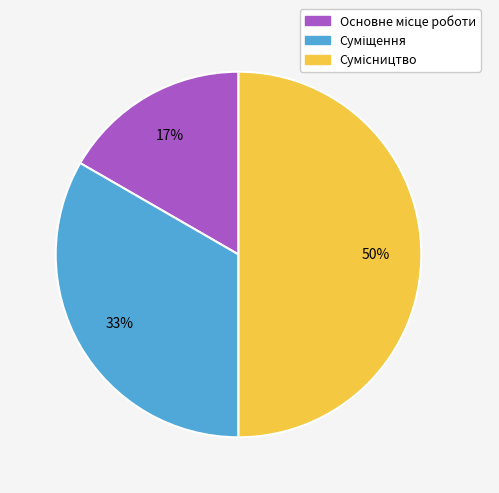

To the nearest percent, what is the average slice percentage?

33%